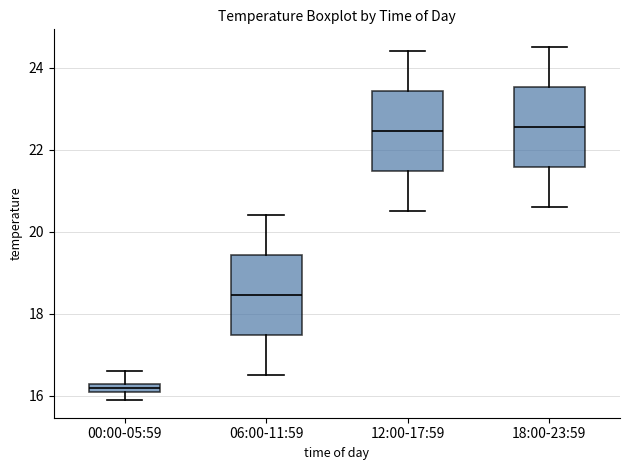

Where does the upper whisker of the box for 00:00-05:59 end on the y-axis? The values are not printed on the chart, so give them approximately, as read against the axis.

16.6